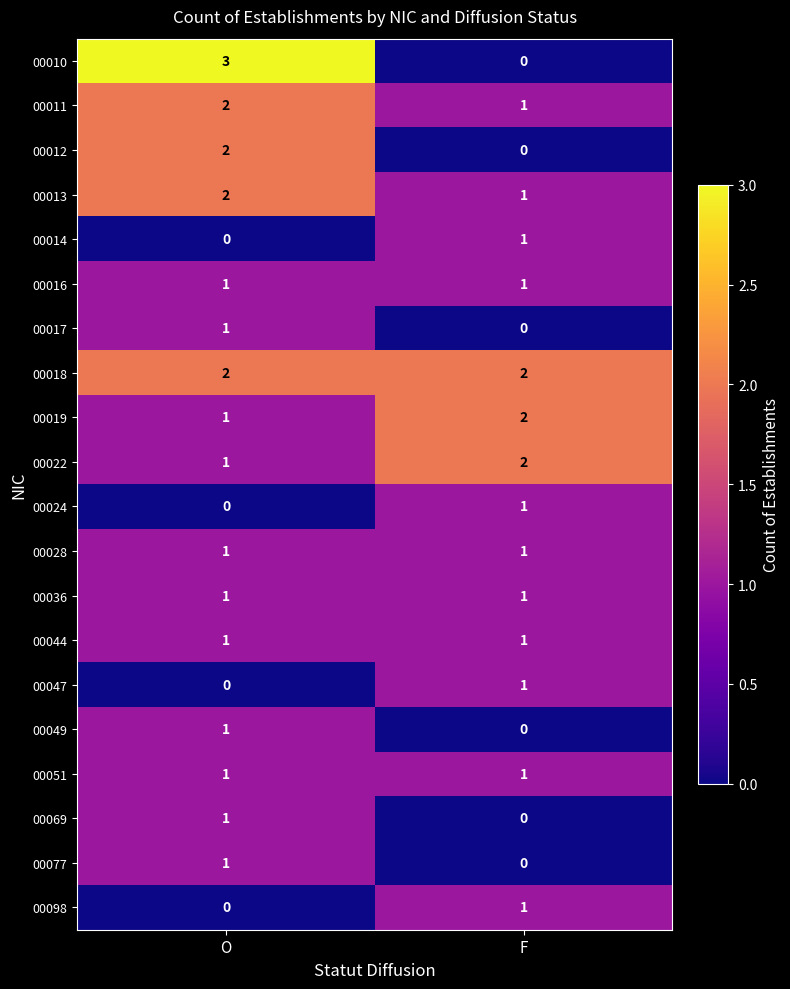

Which series has the widest spread of values?

00010